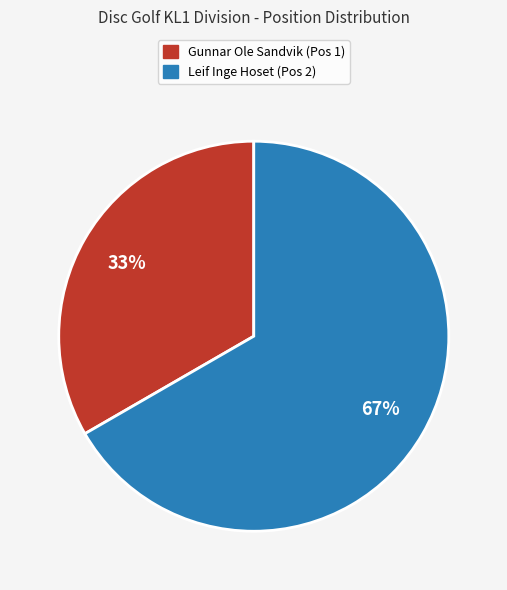

To the nearest percent, what is the combined percentage of Gunnar Ole Sandvik (Pos 1) and Leif Inge Hoset (Pos 2)?

100%